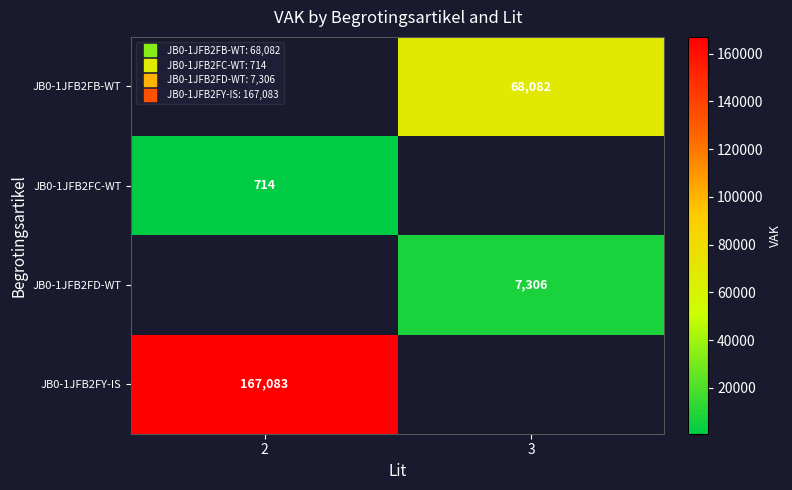

Between 2 and 3, which is larger?

3